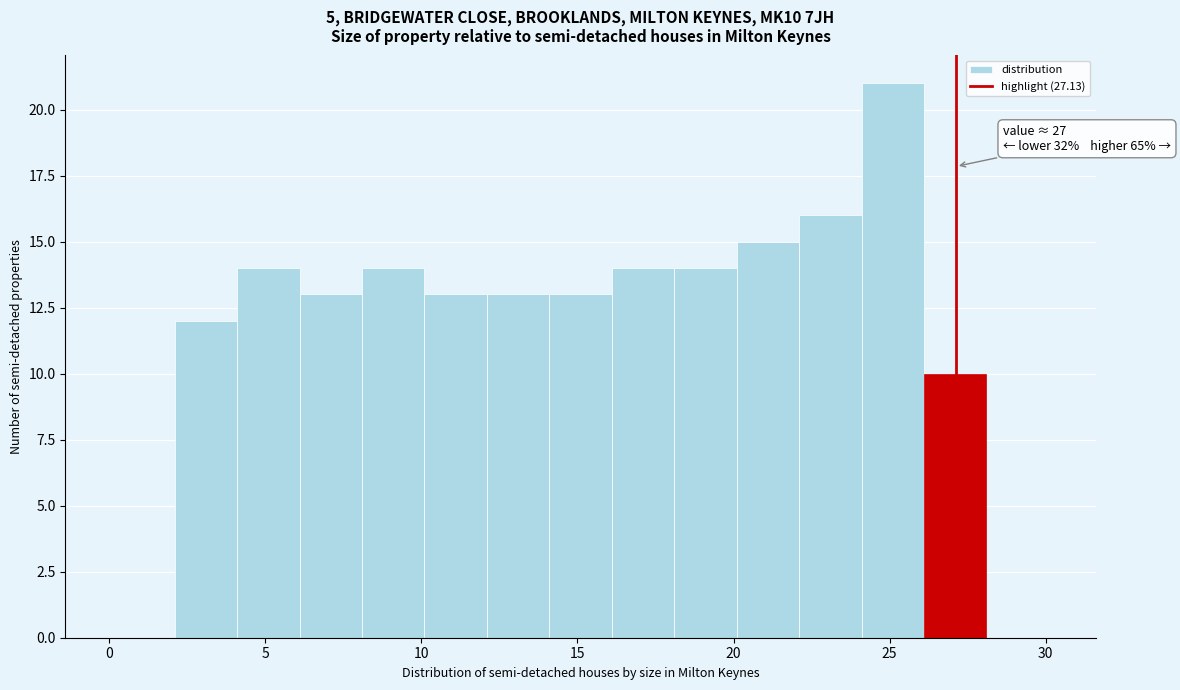

Which range on the x-axis has the tallest bar?

24.1 to 26.1